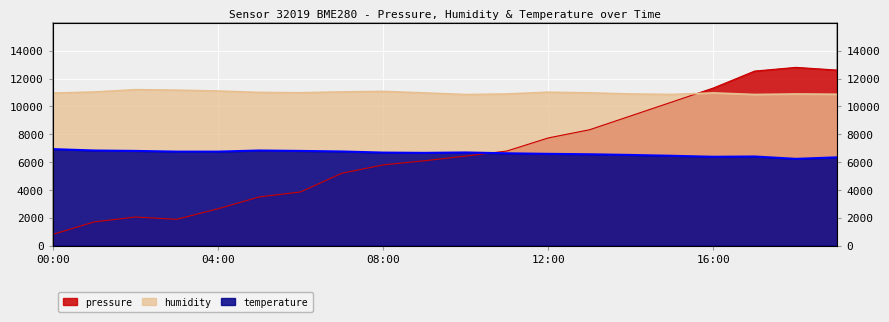

Rank the series at 16:00 from lowest to highest value.

temperature, humidity, pressure